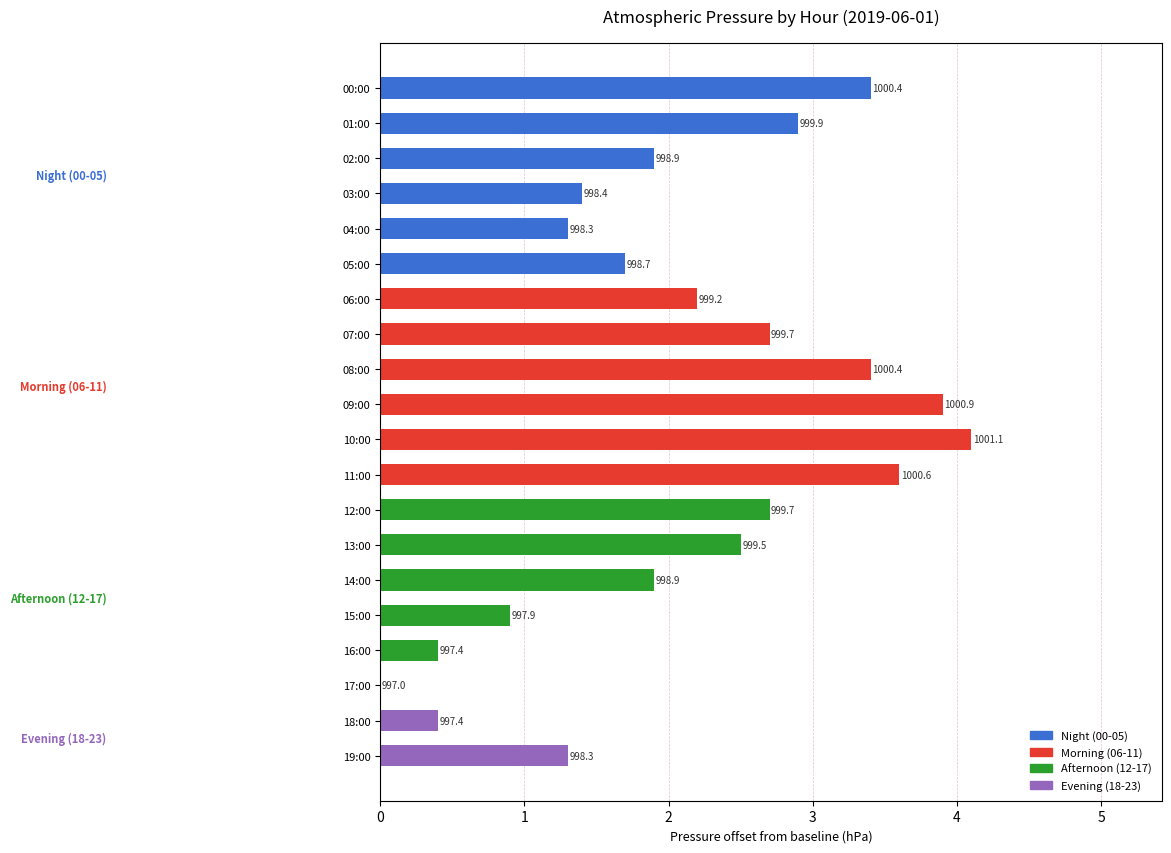

Are the bars horizontal?

Yes